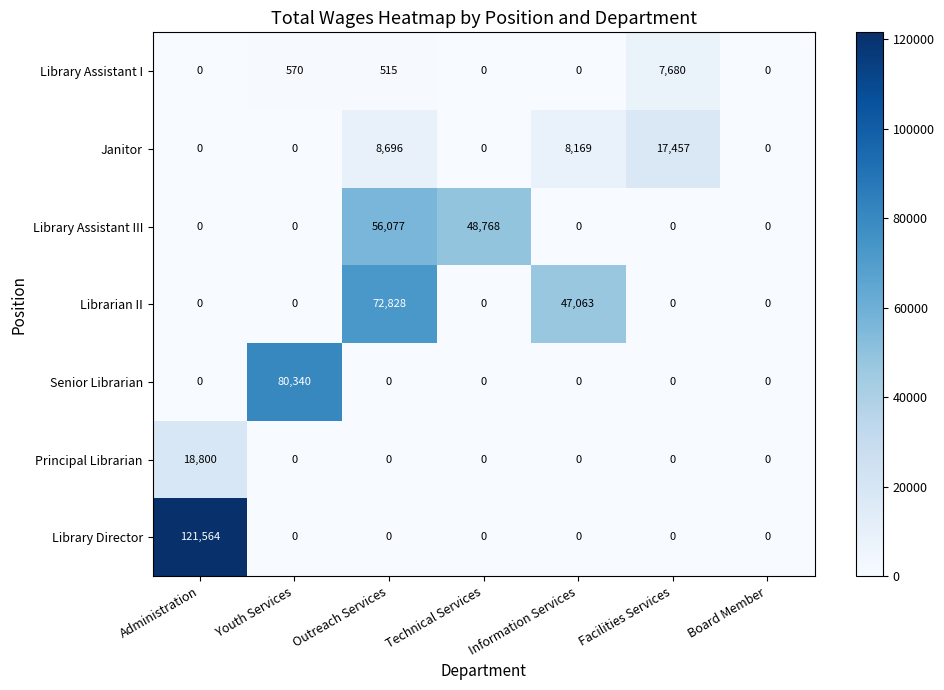

What is the spread (max minus min) of values at Facilities Services?

17457